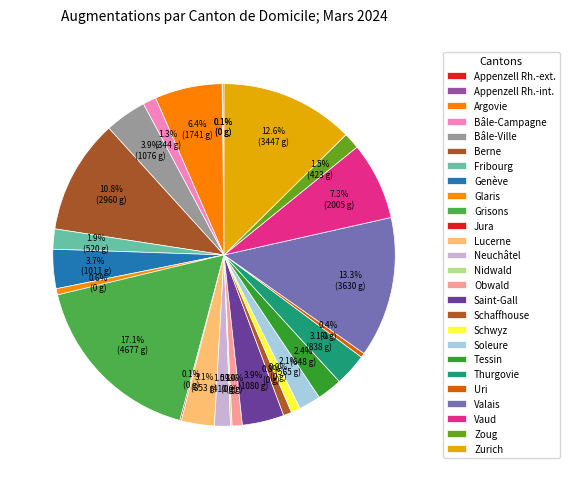

What is the total percentage of Saint-Gall and Jura?

4.1%